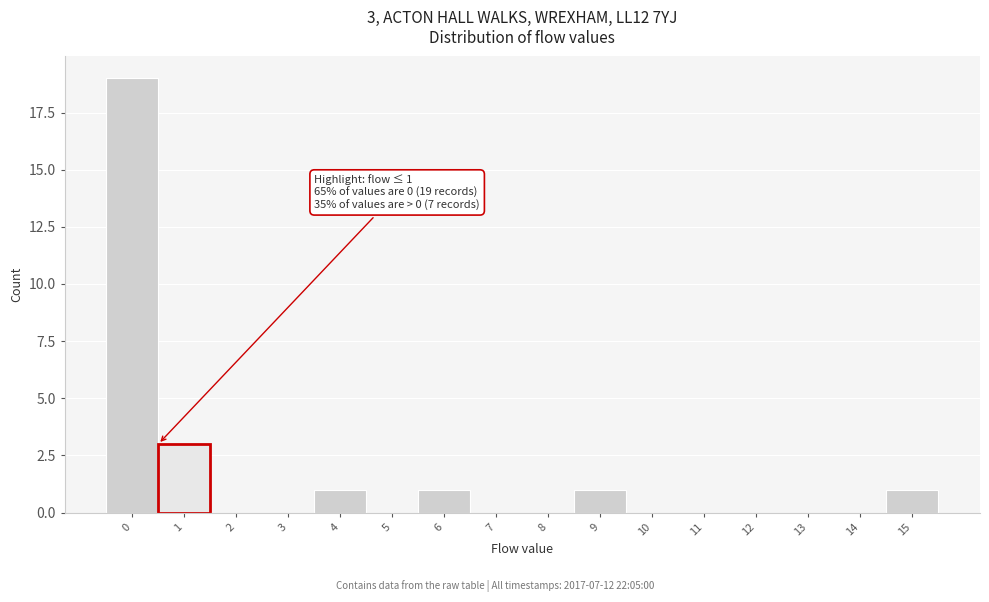

Reading left to right, what are all the values shown in this chart?

0=19	1=3	2=0	3=0	4=1	5=0	6=1	7=0	8=0	9=1	10=0	11=0	12=0	13=0	14=0	15=1